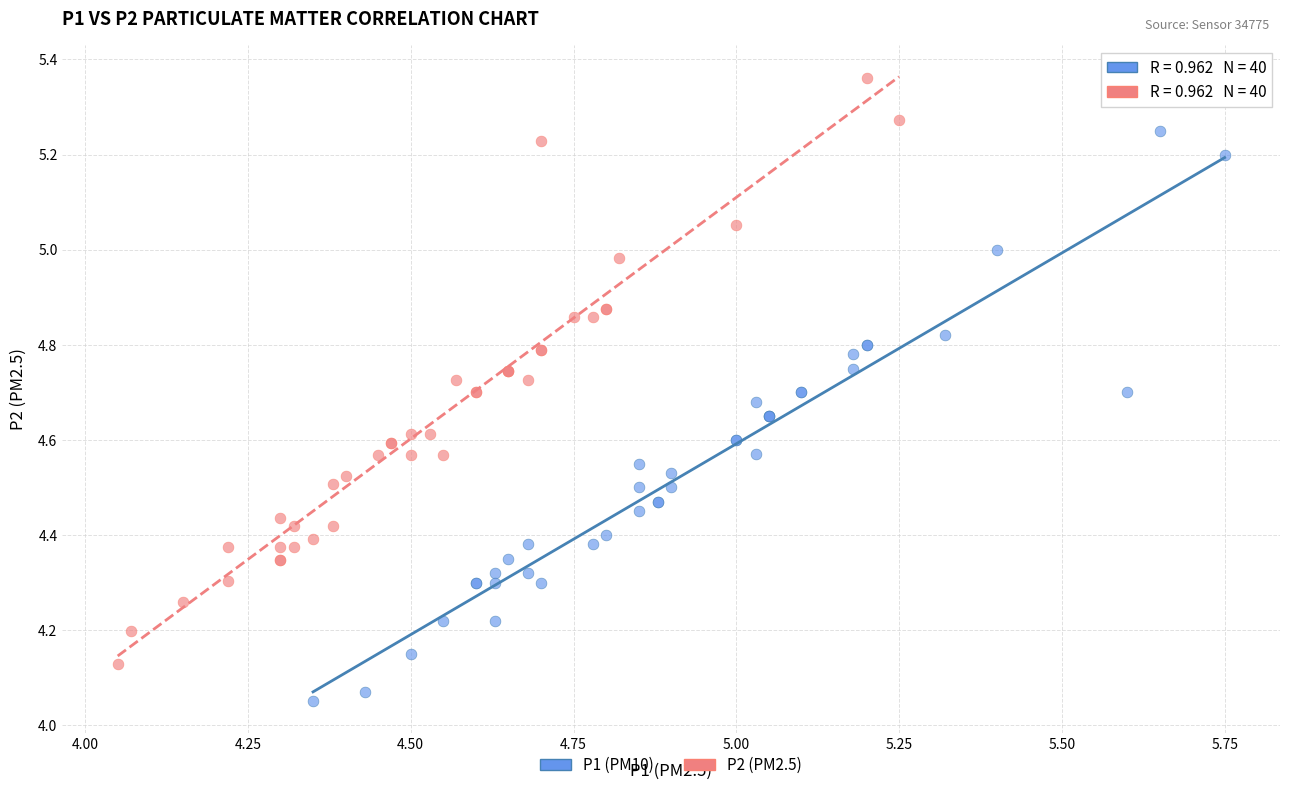

Which series reaches the maximum Y coordinate?

P2 (PM2.5)